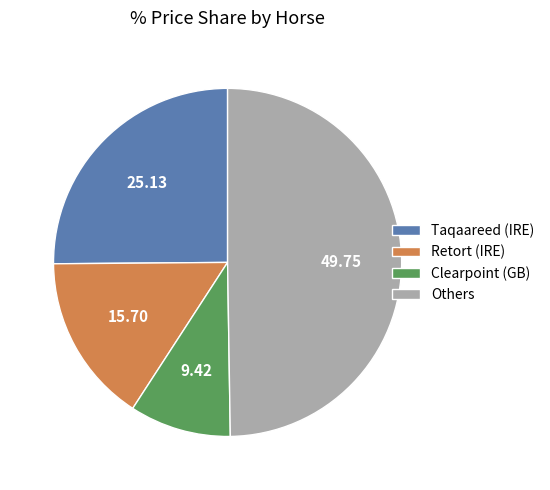

Between Taqaareed (IRE) and Others, which is larger?

Others